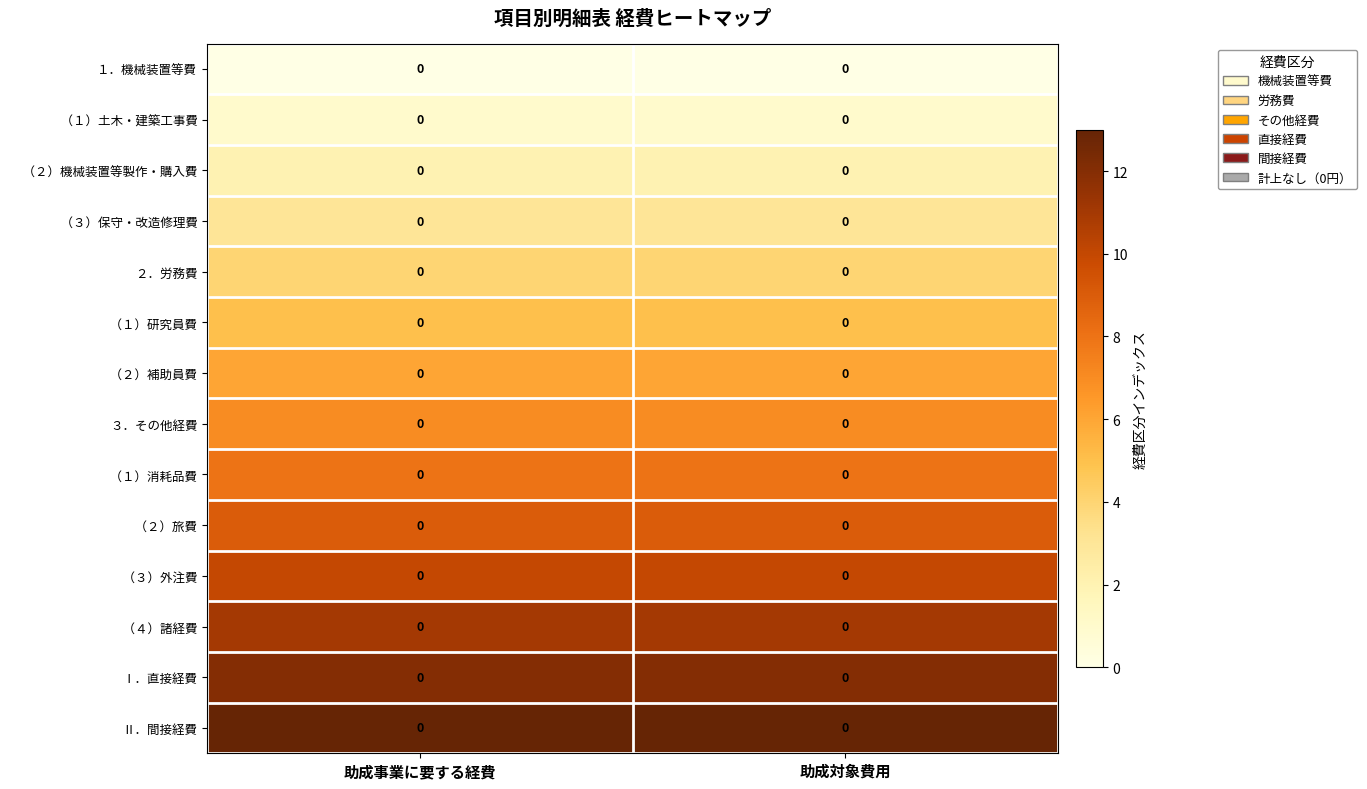

At how many categories does at least one series exceed 10?

2